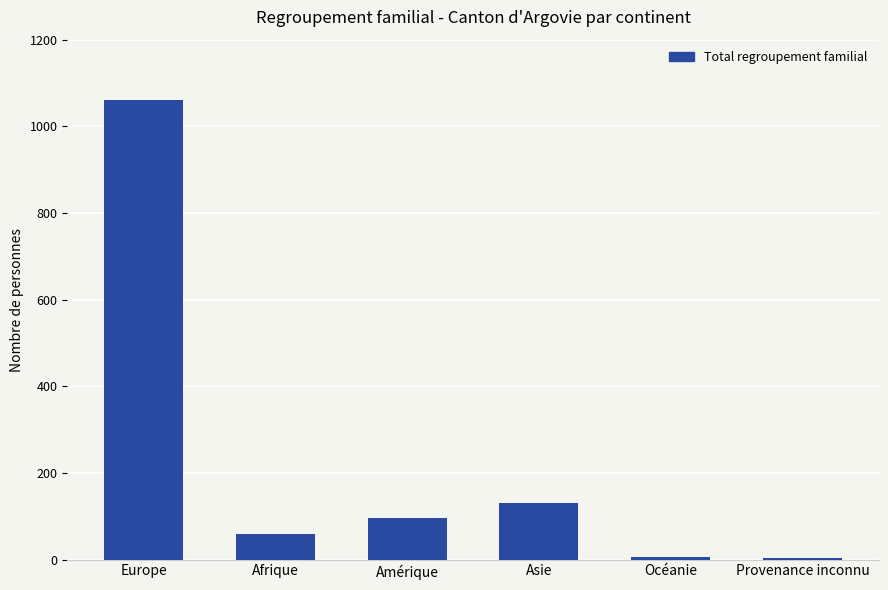

The value at Asie is 131. True or false?

True